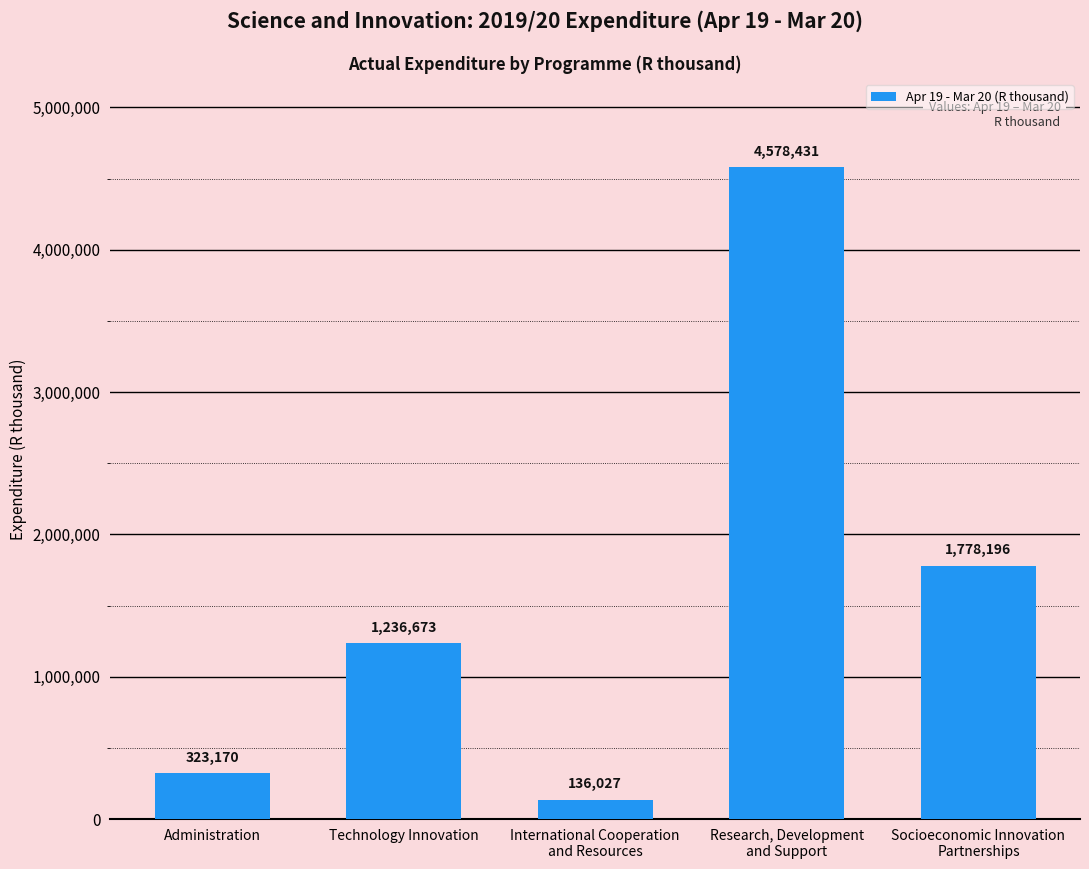

The value at Research, Development
and Support is 4578431. True or false?

True